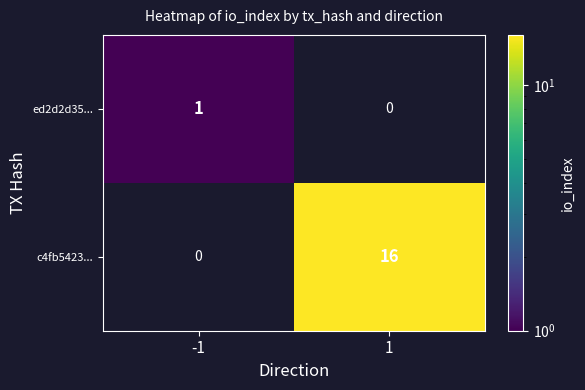

At how many categories does at least one series exceed 8?

1